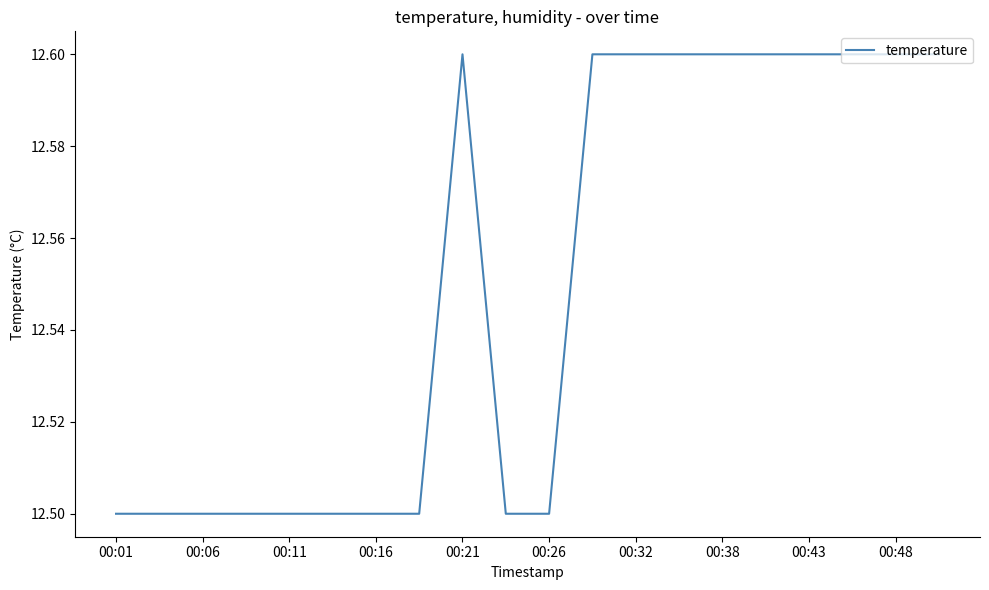

What is the smallest value displayed?

12.5